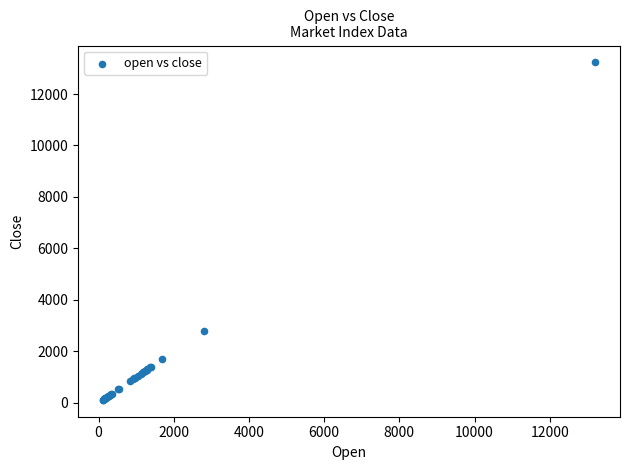

What Y value in the scatter plot is closest to 6669?

2800.5